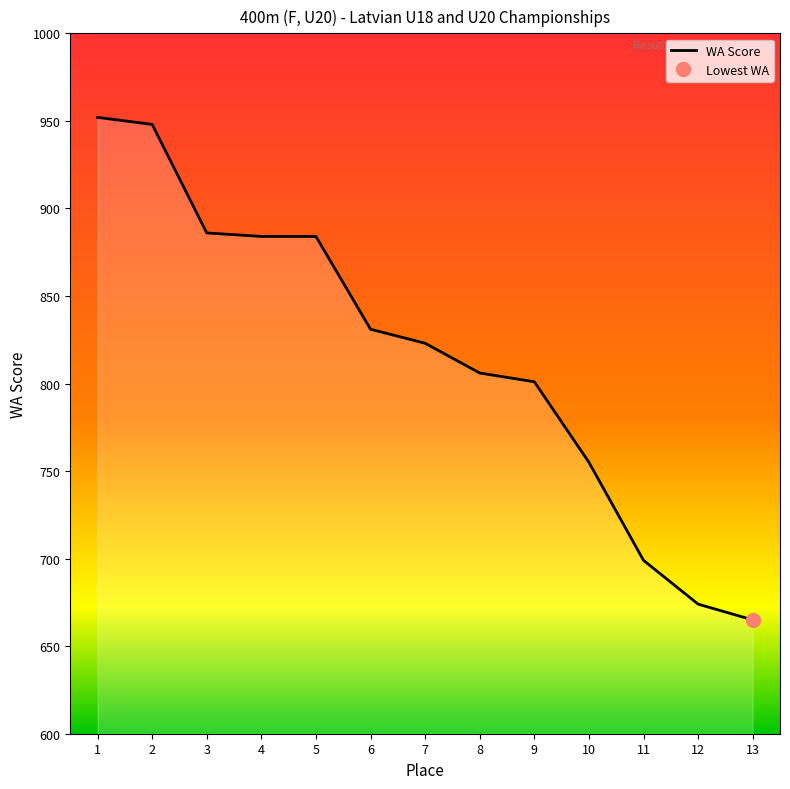

What is the maximum value for WA Score?

952